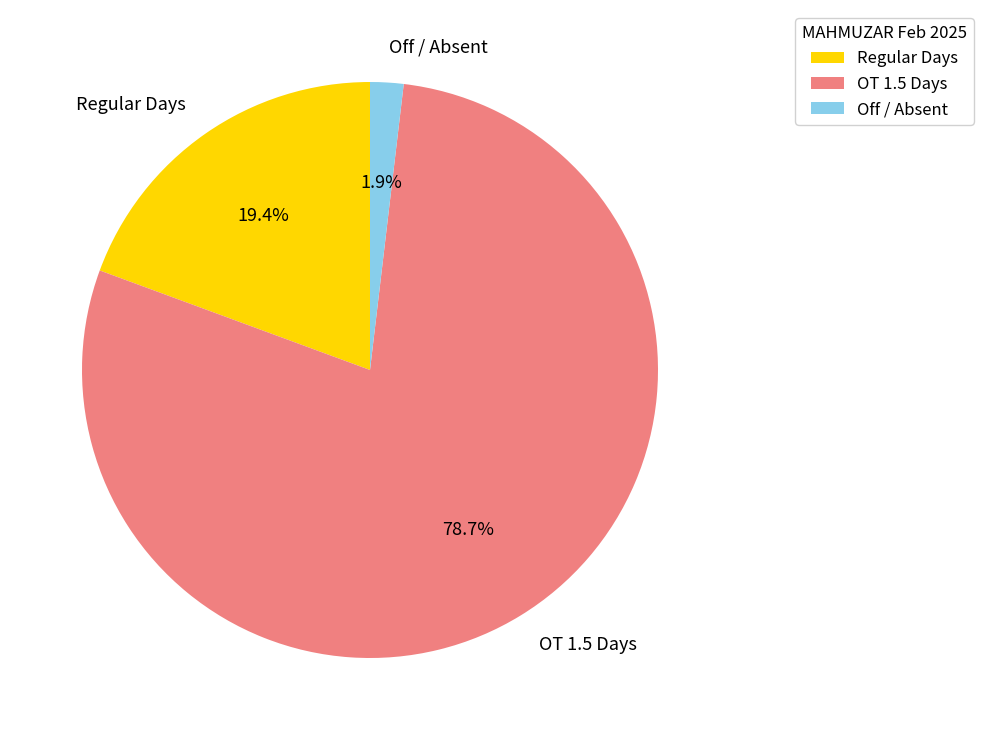

How many segments does this pie chart have?

3